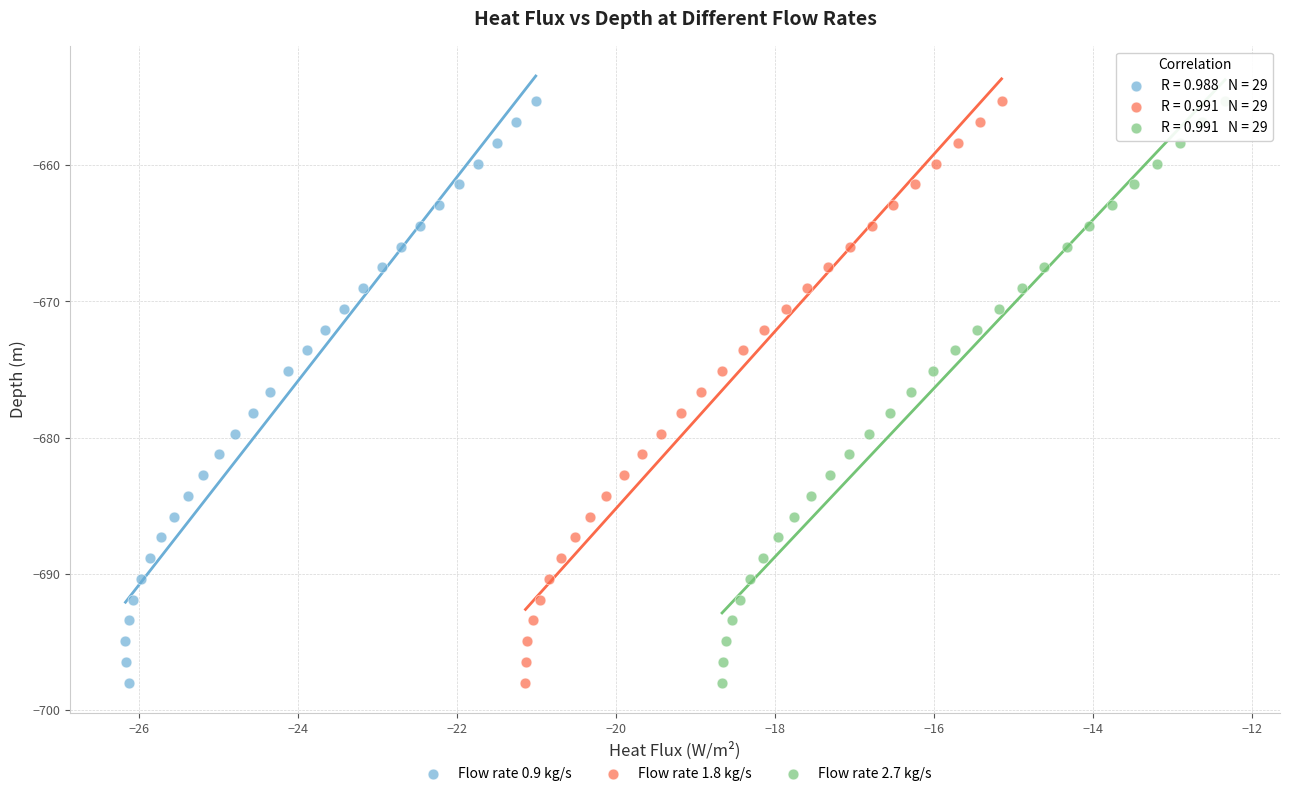

What are all the series names shown in the legend?

Flow rate 0.9 kg/s, Flow rate 1.8 kg/s, Flow rate 2.7 kg/s